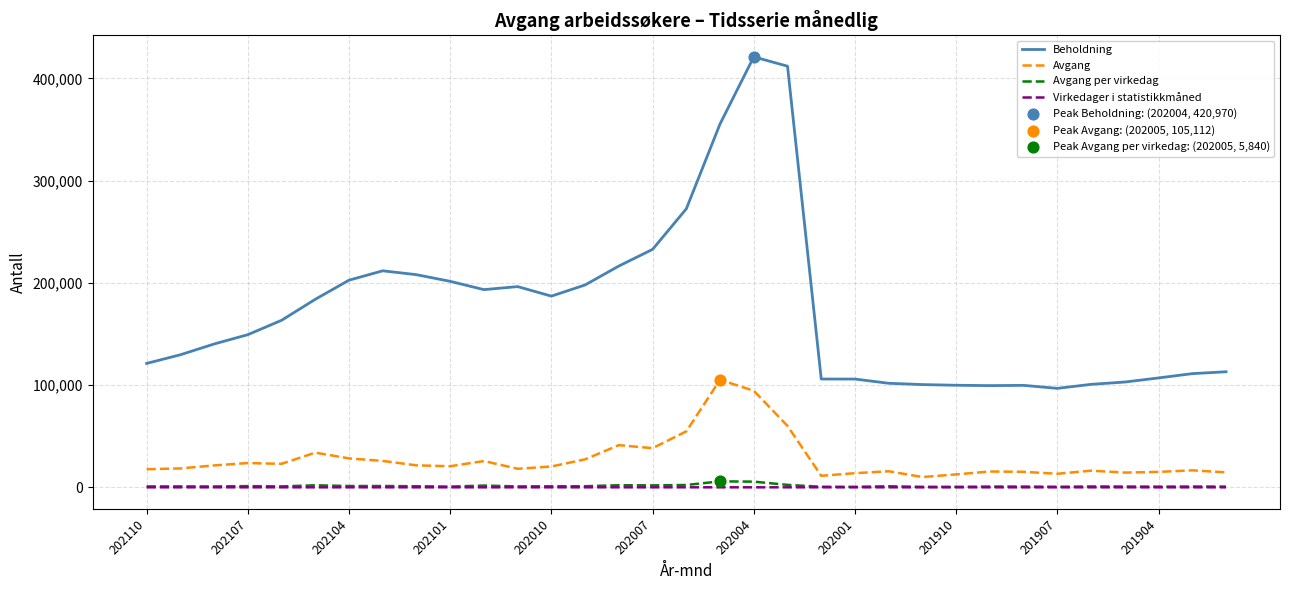

Which series has the largest total across all categories?

Beholdning